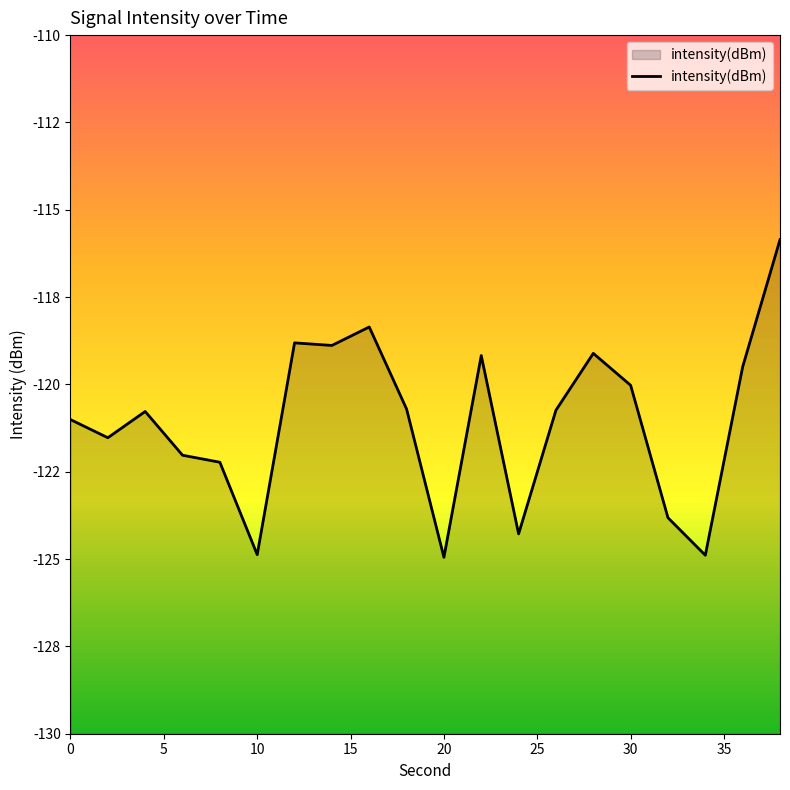

What is the minimum value shown in the chart?

-124.9